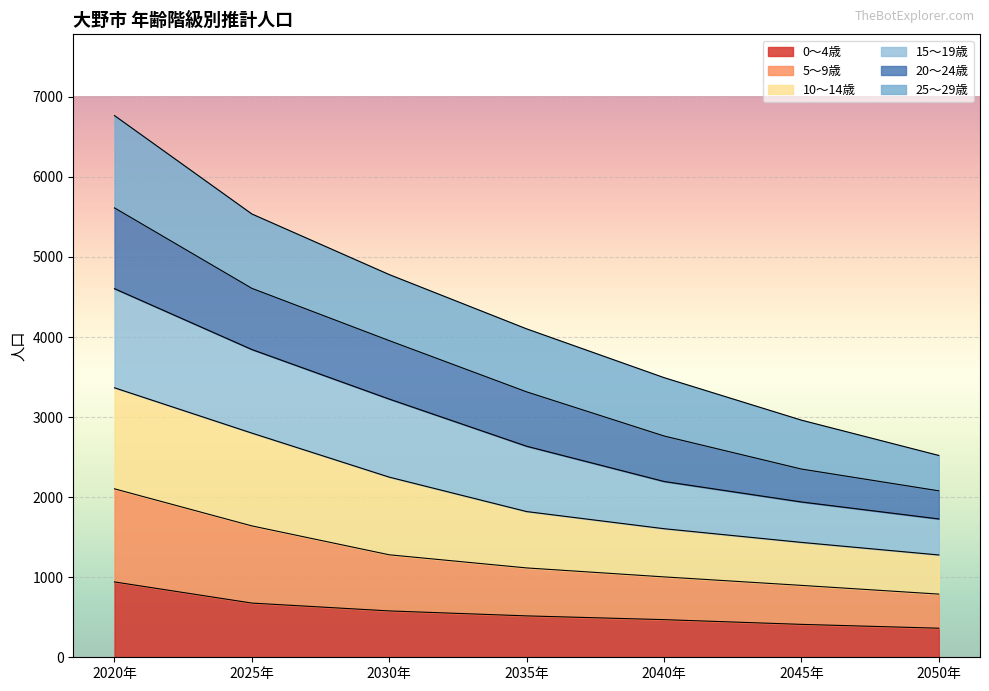

True or false: 5～9歳 and 15～19歳 intersect in this chart.

False